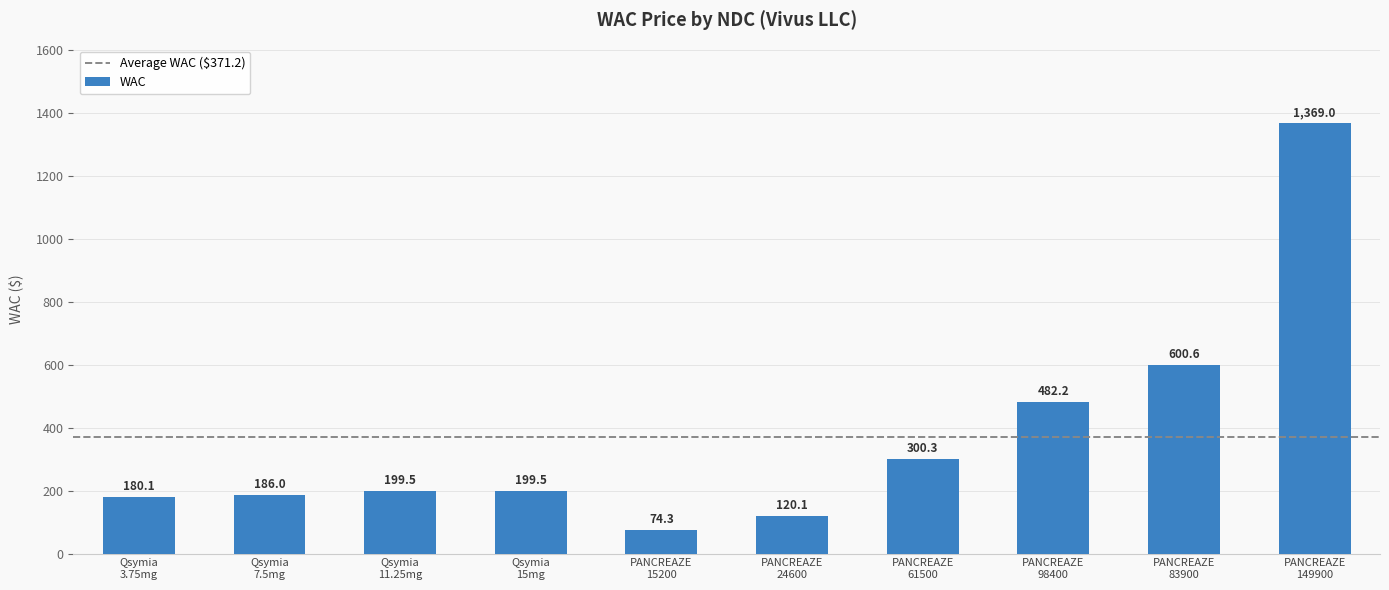

What is the value of the 6th bar from the left?

120.1